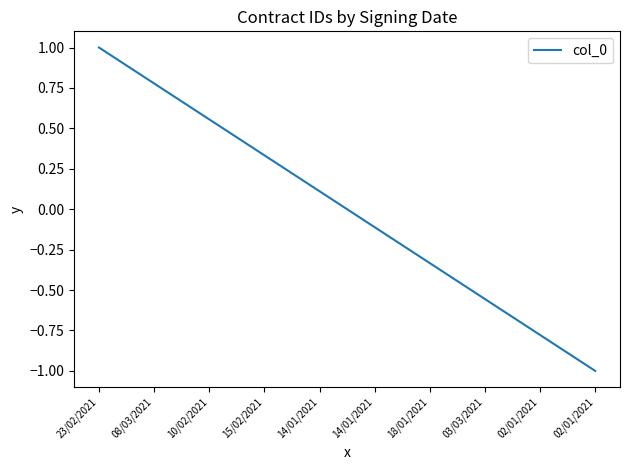

Does the chart have visible grid lines?

No